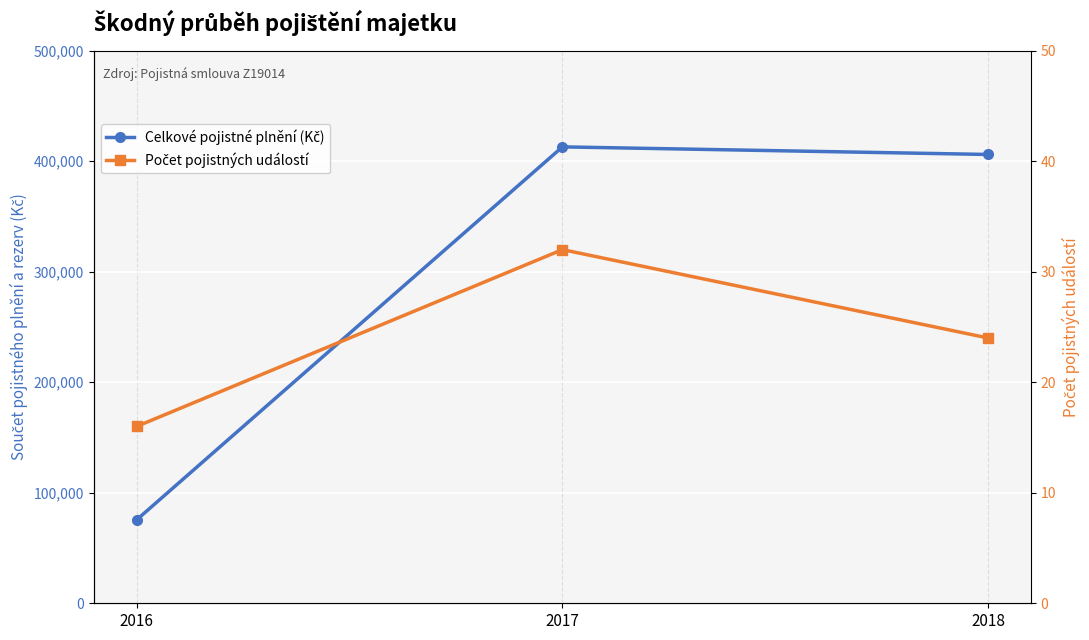

What is the sum of the Celkové pojistné plnění (Kč) values at 2016 and 2017?

488402